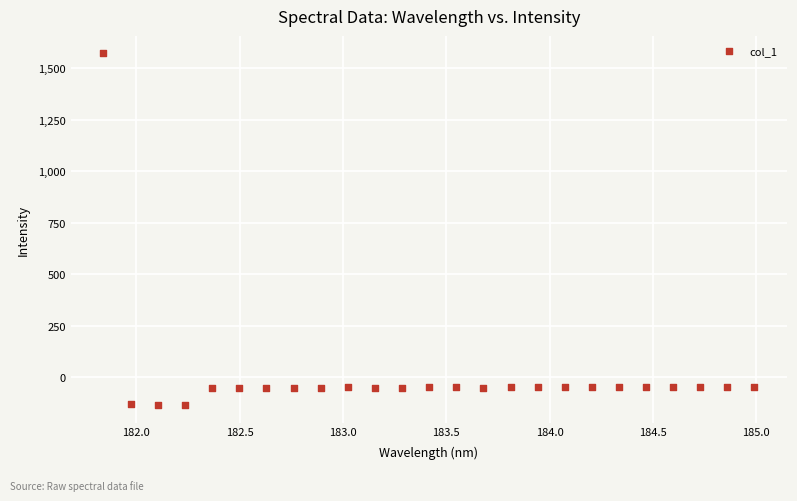

What is the range of Y values (max minus min)?

1707.3